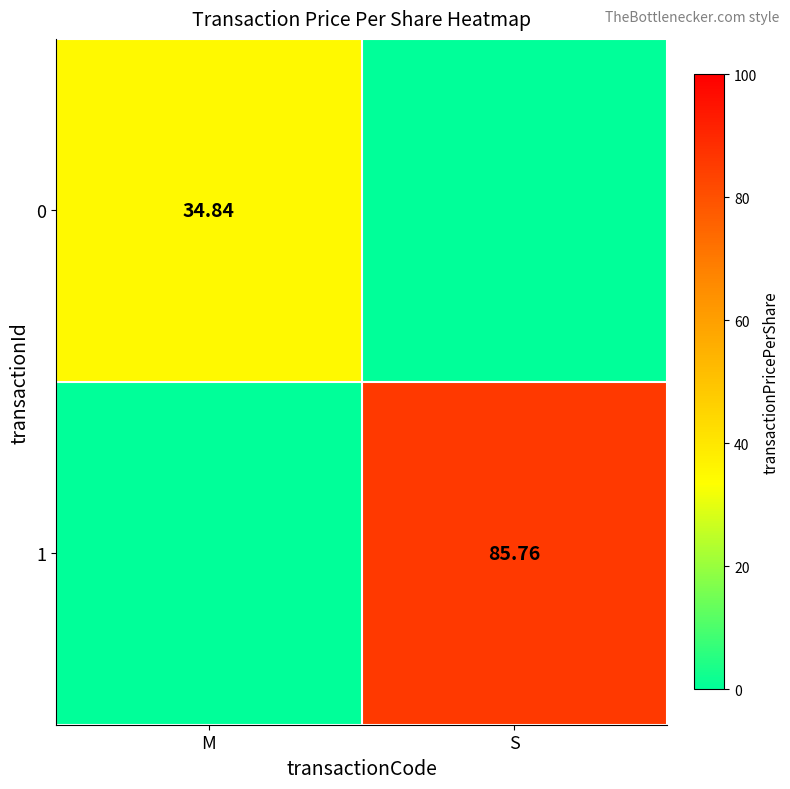

Is the value of 1 at S greater than the value of 0 at M?

Yes